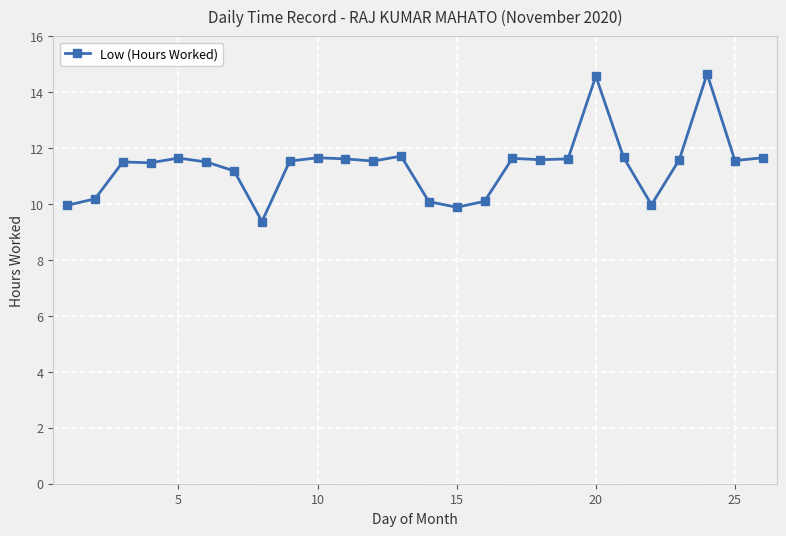

What is the difference between the maximum and minimum values?

5.3